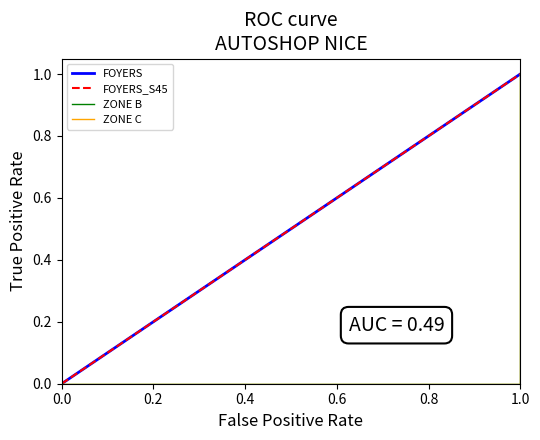

Rank the series at 0.4 from highest to lowest value.

FOYERS, FOYERS_S45, ZONE B, ZONE C